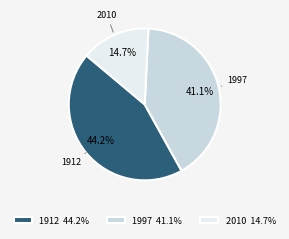

Is 2010 the majority of the pie?

No